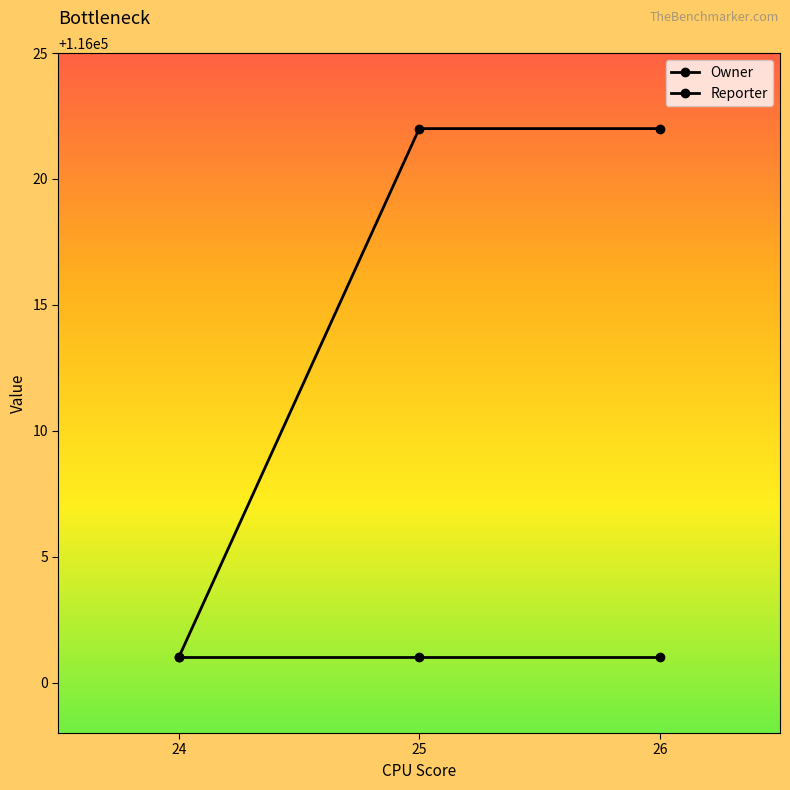

Reading left to right, transcribe all the data shown in this chart.

24=116001	25=116022	26=116022